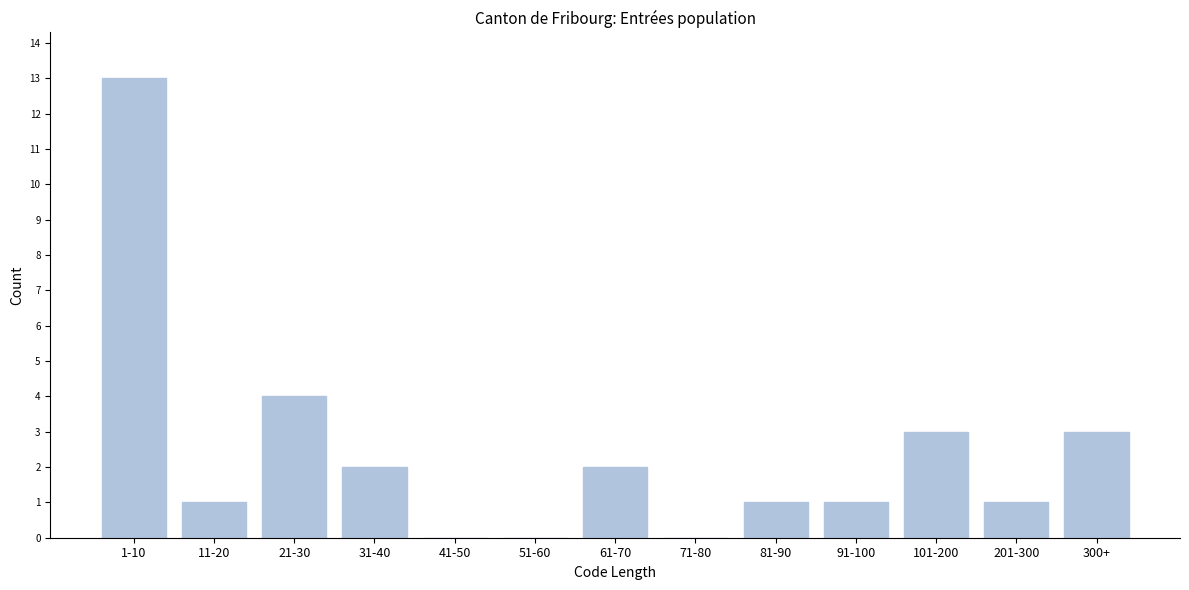

Reading right to left, what are all the values shown in this chart?

300+=3	201-300=1	101-200=3	91-100=1	81-90=1	71-80=0	61-70=2	51-60=0	41-50=0	31-40=2	21-30=4	11-20=1	1-10=13